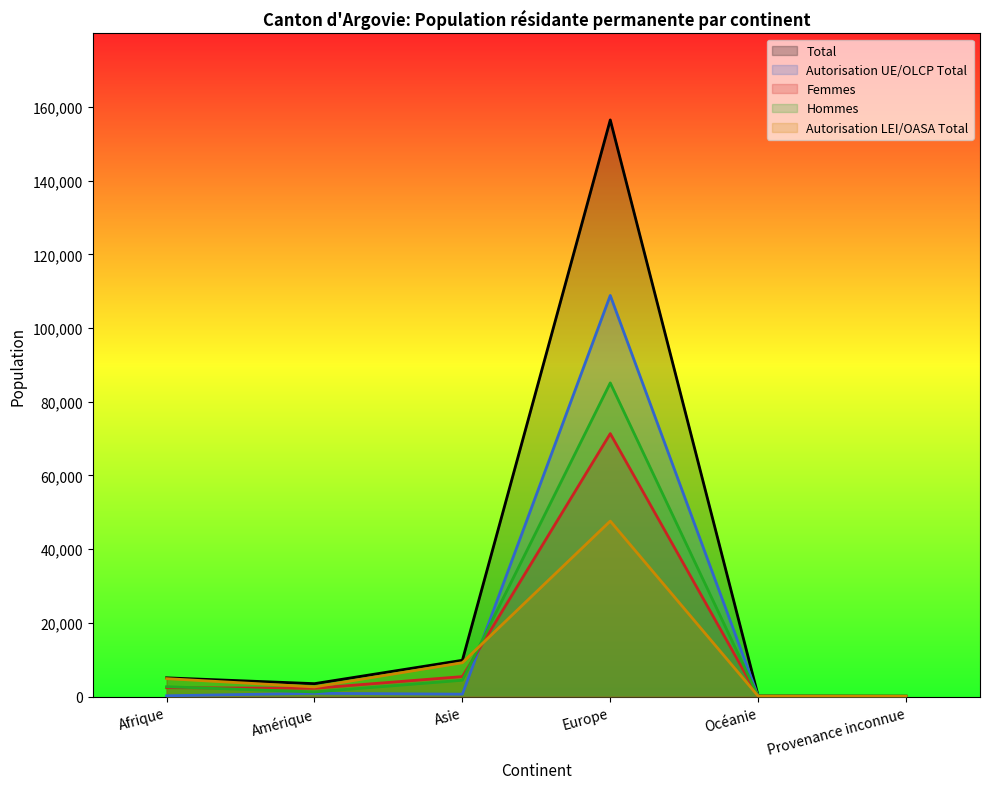

Between Amérique and Afrique, which is larger?

Afrique